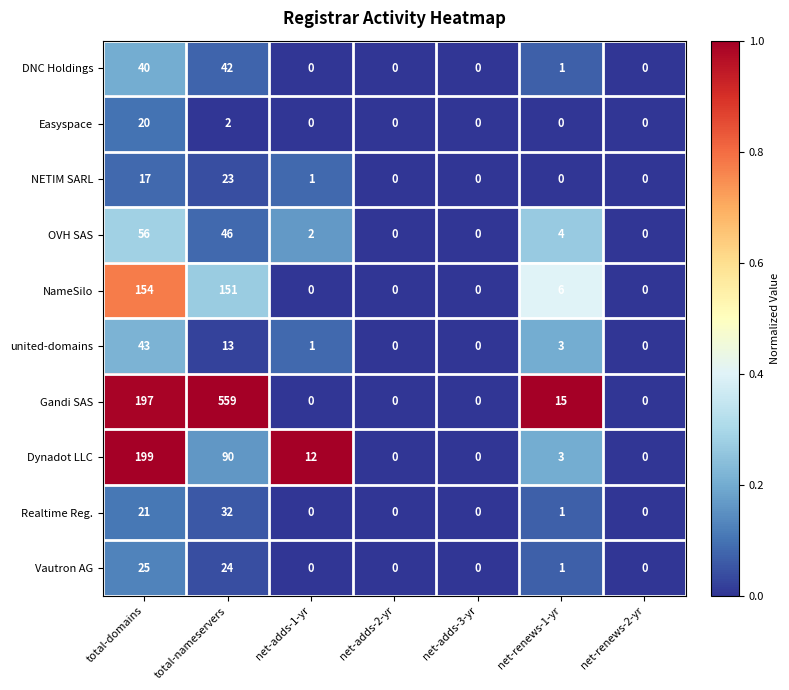

What is the sum of all OVH SAS values?

108